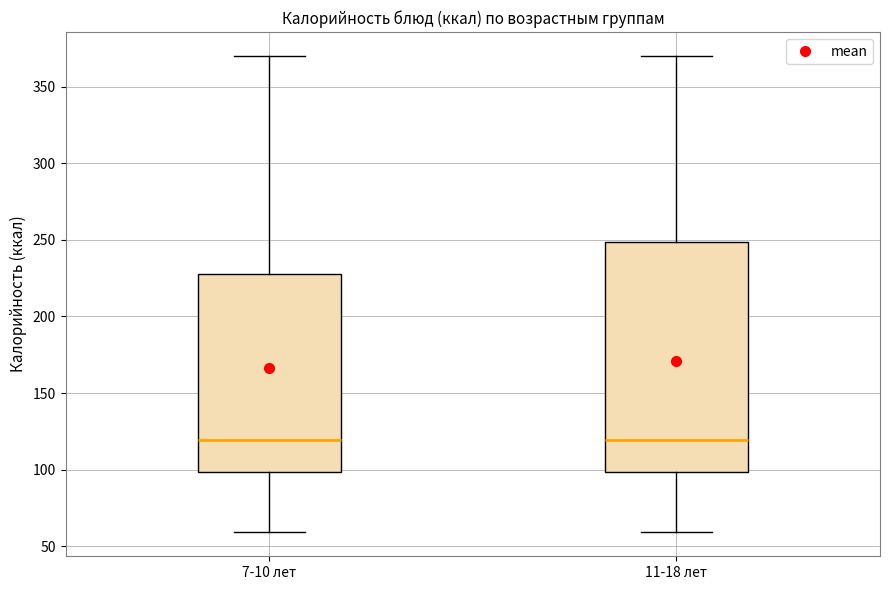

Reading left to right, read every box against the y-axis: the position of its median line, the range the box covers, and the ends of its whiskers. The values are not printed on the chart, so give them approximately, as read against the axis.

7-10 лет: median 120, box 100 to 230, whiskers 60 to 370
11-18 лет: median 120, box 100 to 250, whiskers 60 to 370